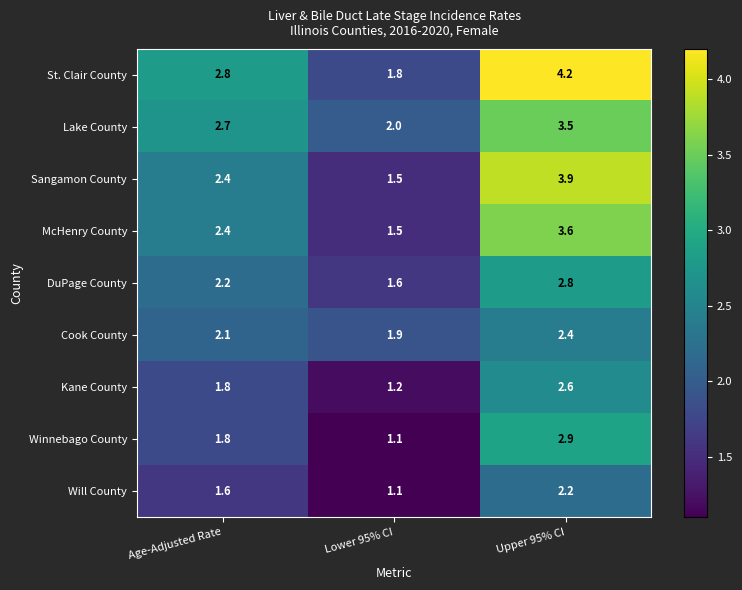

At which label is Winnebago County closest to 2?

Age-Adjusted Rate